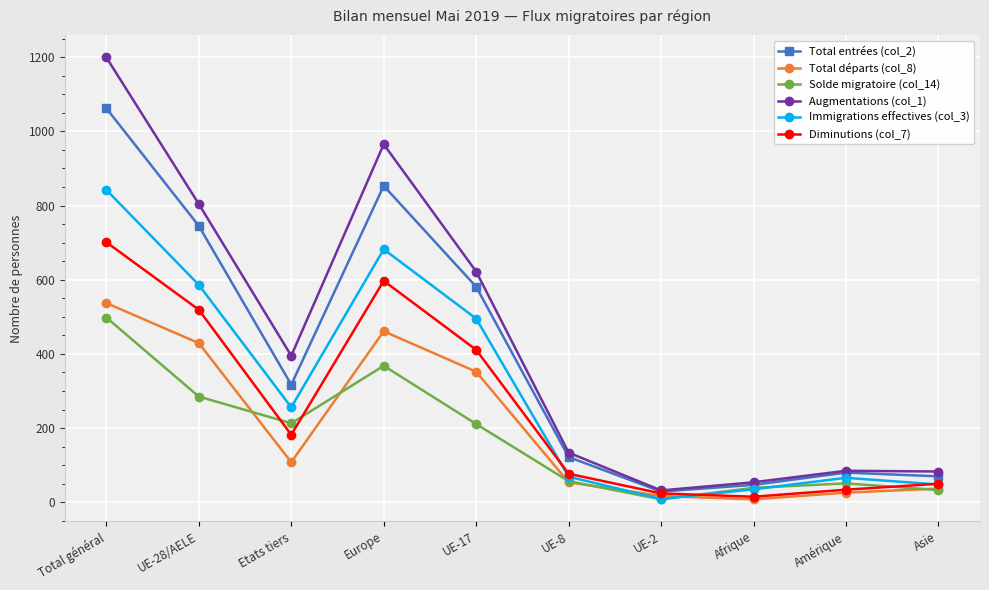

Which series has the largest range (max minus min)?

Augmentations (col_1)